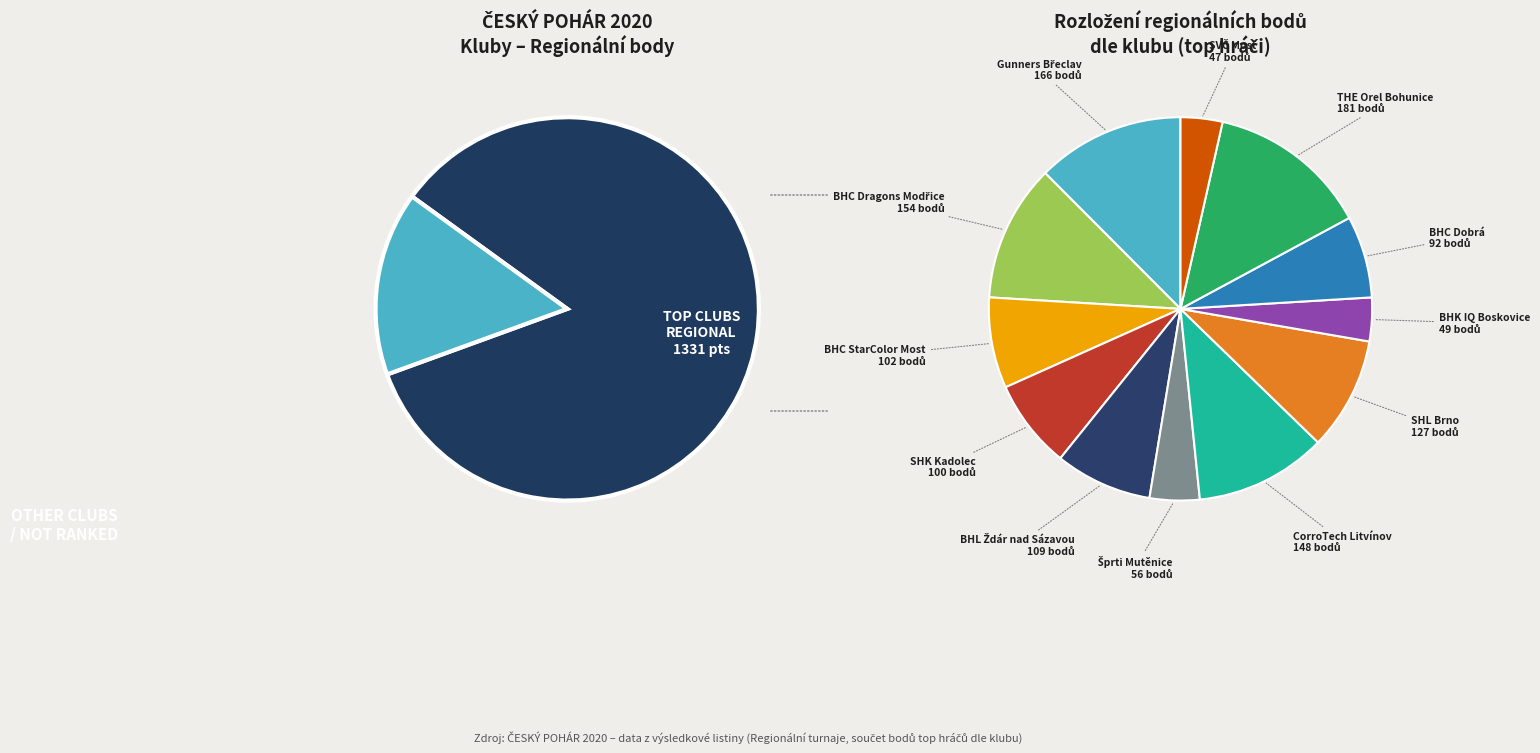

The BHK IQ Boskovice slice represents 14% of the pie. True or false?

False